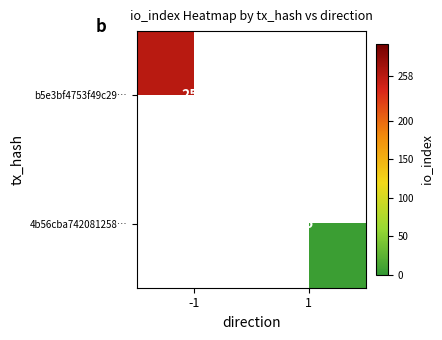

The 4b56cba742081258… series shows 5 at 1. True or false?

True